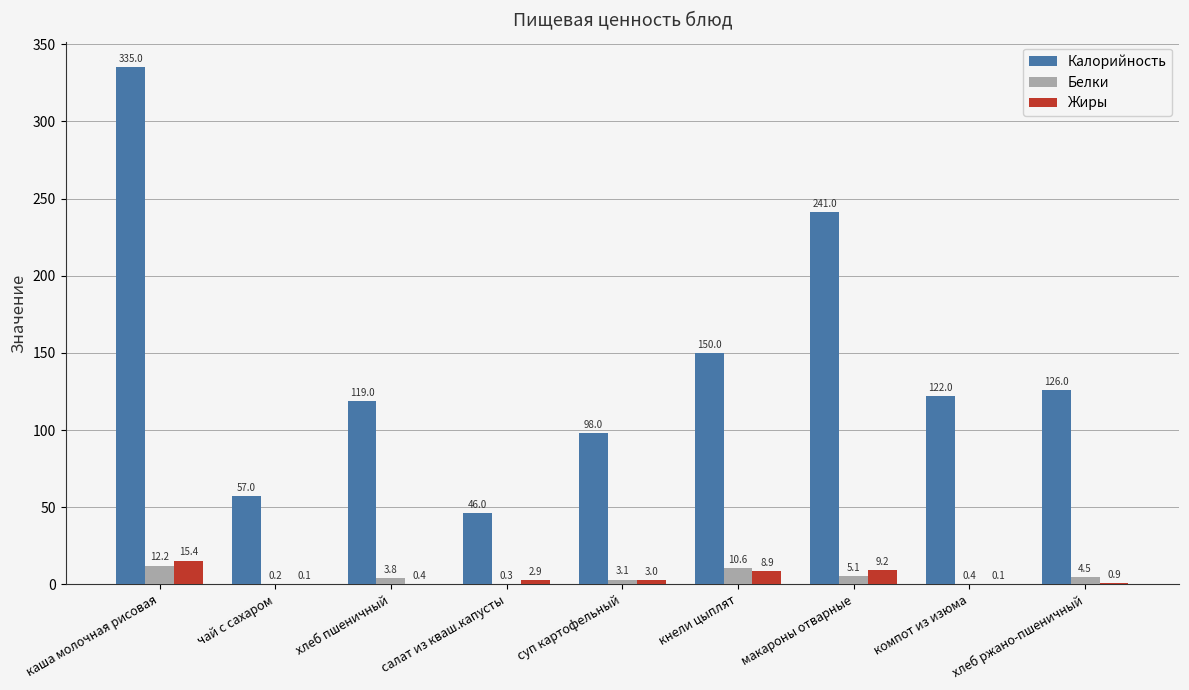

At which category does the chart reach its peak across all series?

каша молочная рисовая